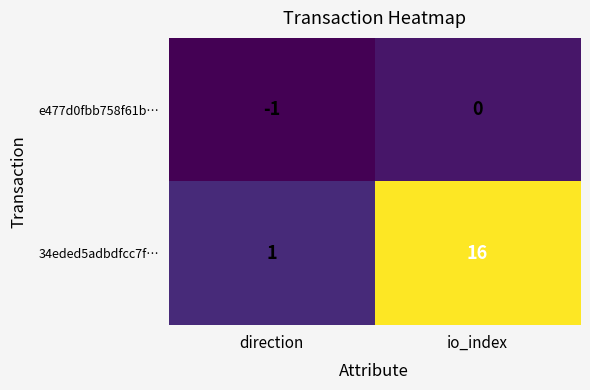

Reading left to right, list all the values displayed in this chart.

e477d0fbb758f61b…: -1	0
34eded5adbdfcc7f…: 1	16